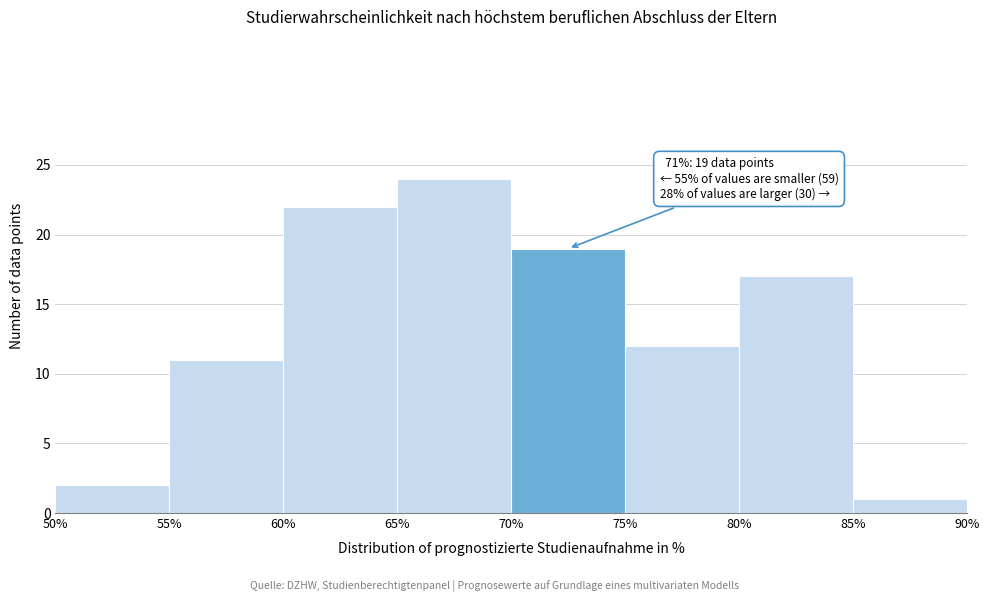

Which range on the x-axis has the tallest bar?

65% to 70%